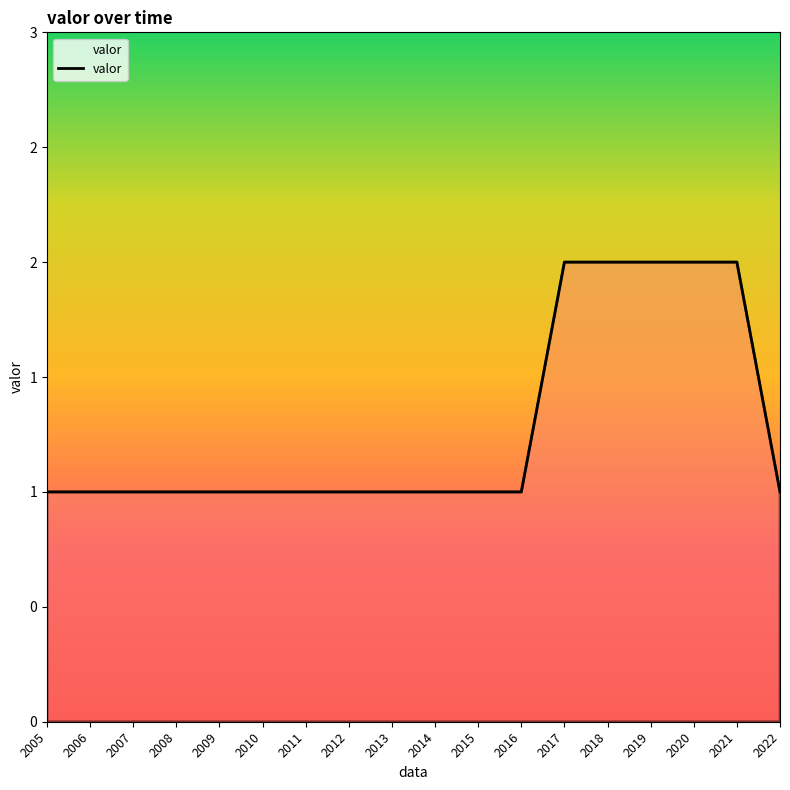

Does the chart have visible grid lines?

No